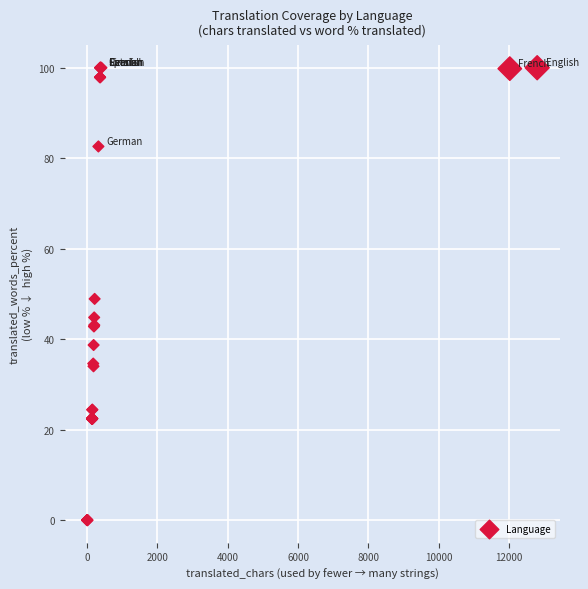

What Y value in the scatter plot is closest to 50?

48.9